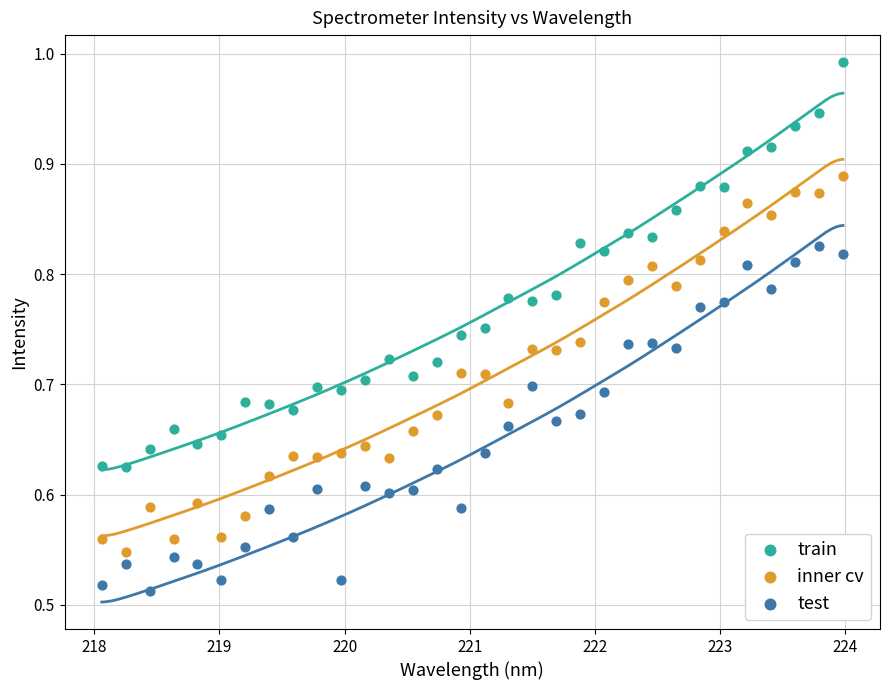

Across all data points, what is the range of X values (max minus min)?

5.9